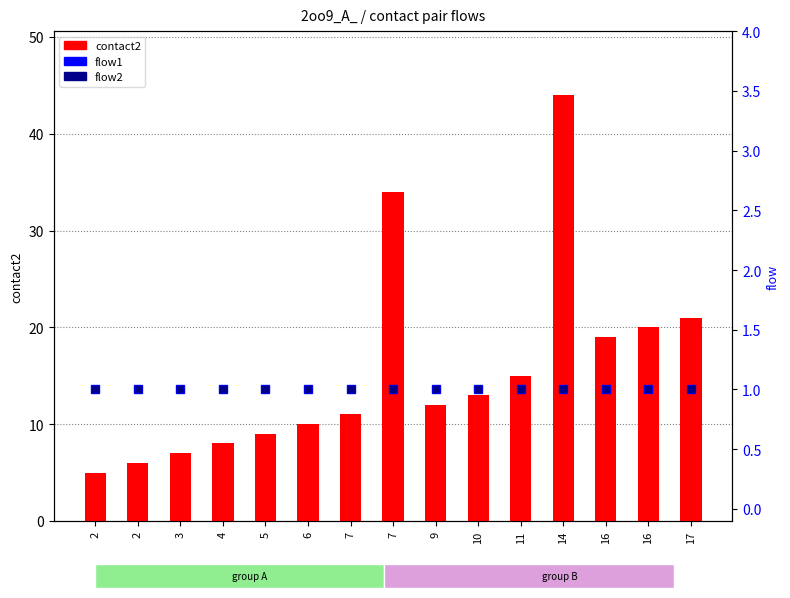

Reading right to left, list all the values displayed in this chart.

contact2: 21	20	19	44	15	13	12	34	11	10	9	8	7	6	5
flow1: 1	1	1	1	1	1	1	1	1	1	1	1	1	1	1
flow2: 1	1	1	1	1	1	1	1	1	1	1	1	1	1	1